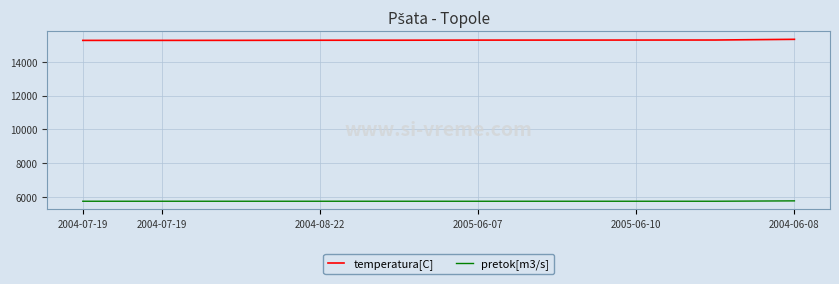

Rank the series by their maximum value, from lowest to highest.

pretok[m3/s], temperatura[C]